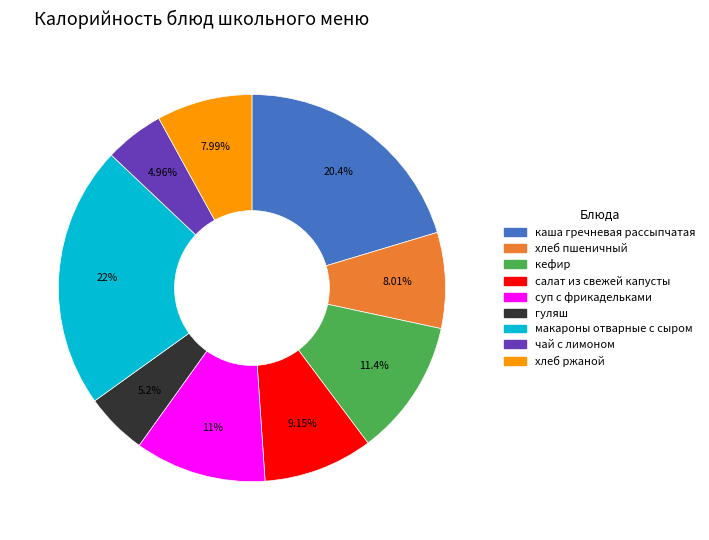

Which has a higher value, хлеб пшеничный or чай с лимоном?

хлеб пшеничный